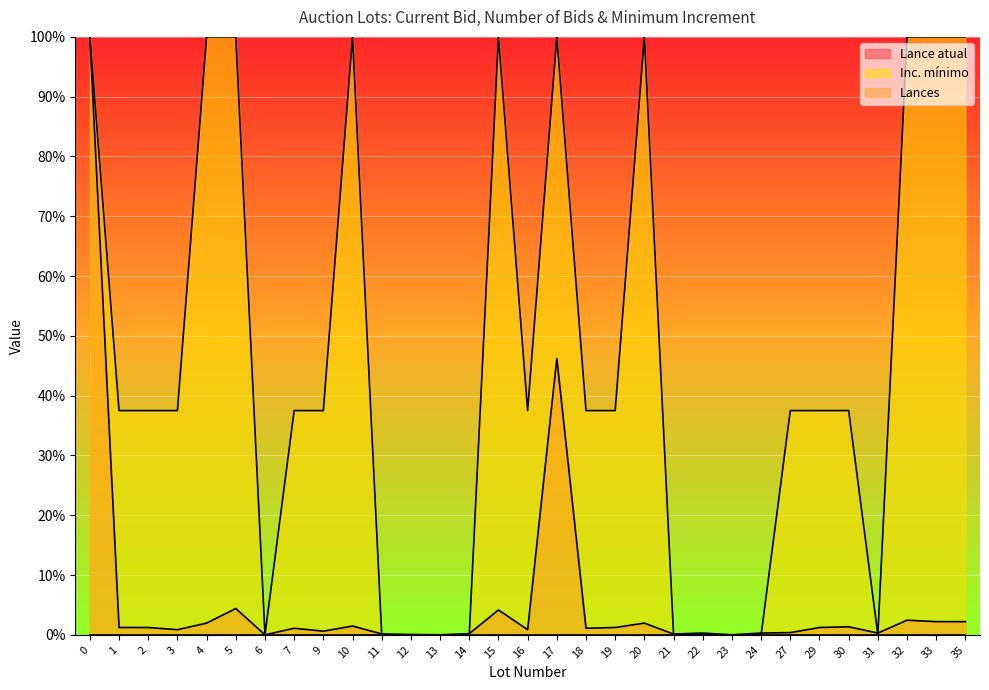

How many times do Lance atual and Inc. mínimo cross each other?

6